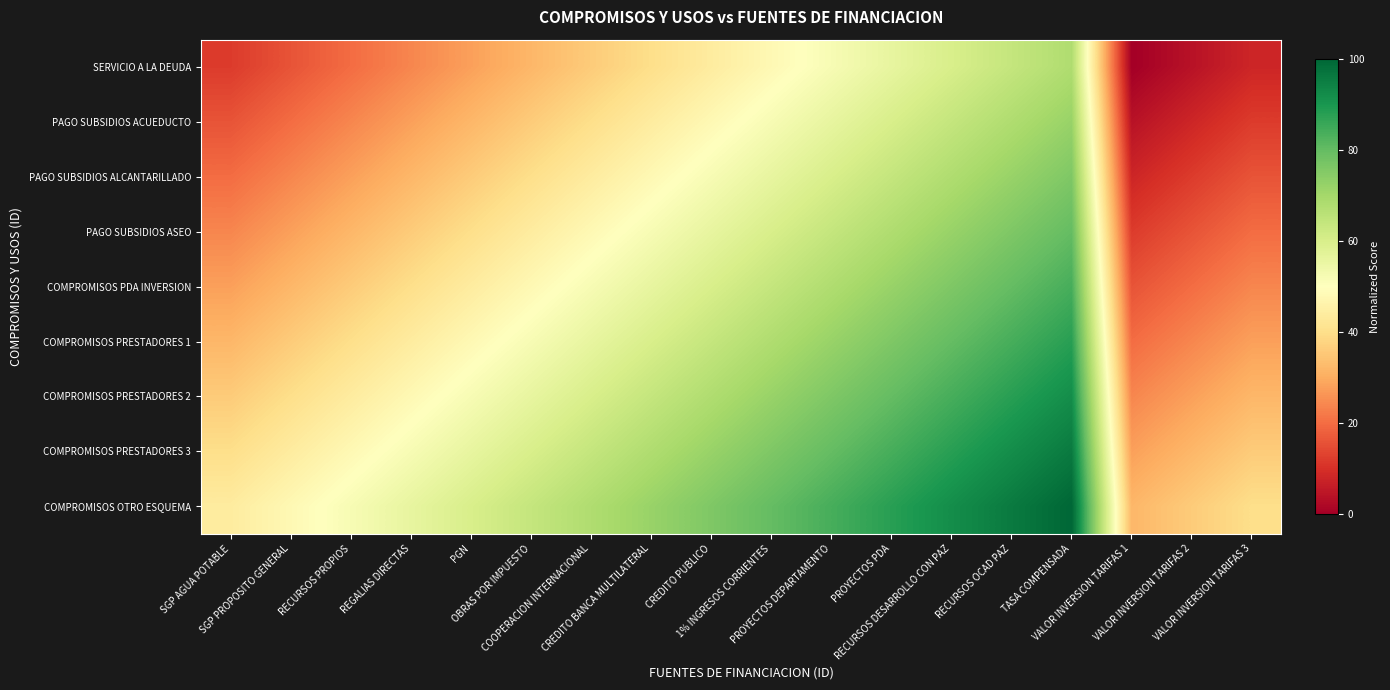

What is the spread (max minus min) of values at COOPERACION INTERNACIONAL?

32.0